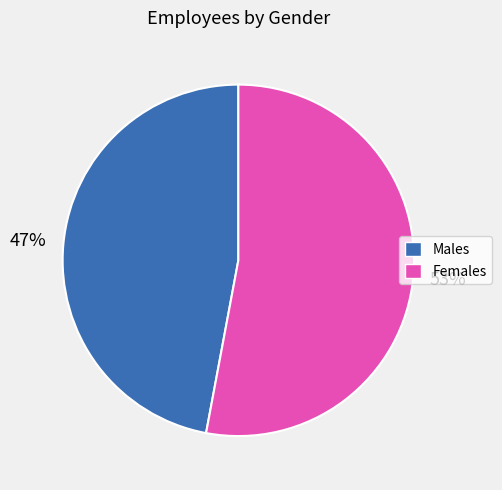

Count the number of slices in the pie.

2